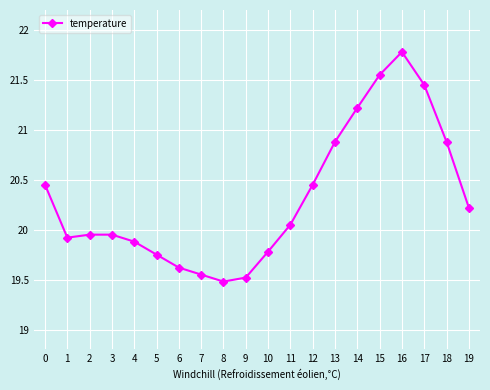

The chart shows a value of 12.3 at 15. True or false?

False